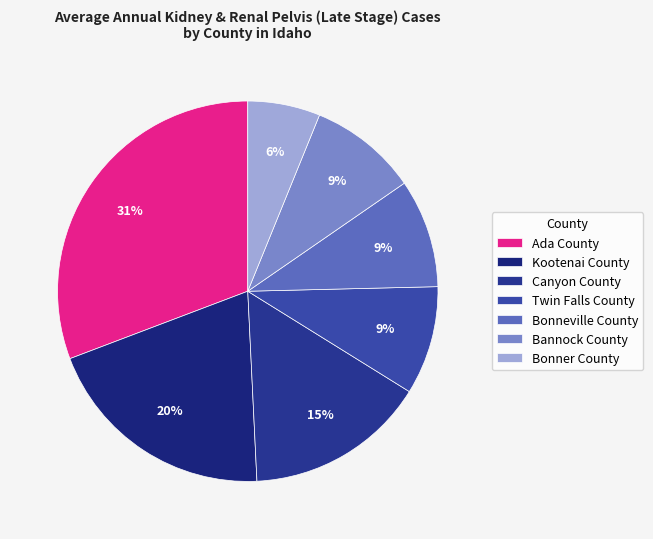

To the nearest percent, what portion does Ada County represent?

31%